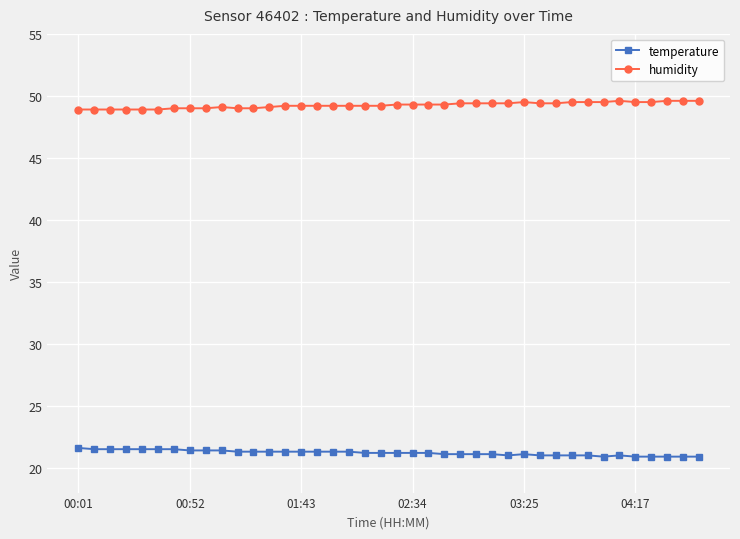

True or false: humidity has more than 0 interior local peaks.

True